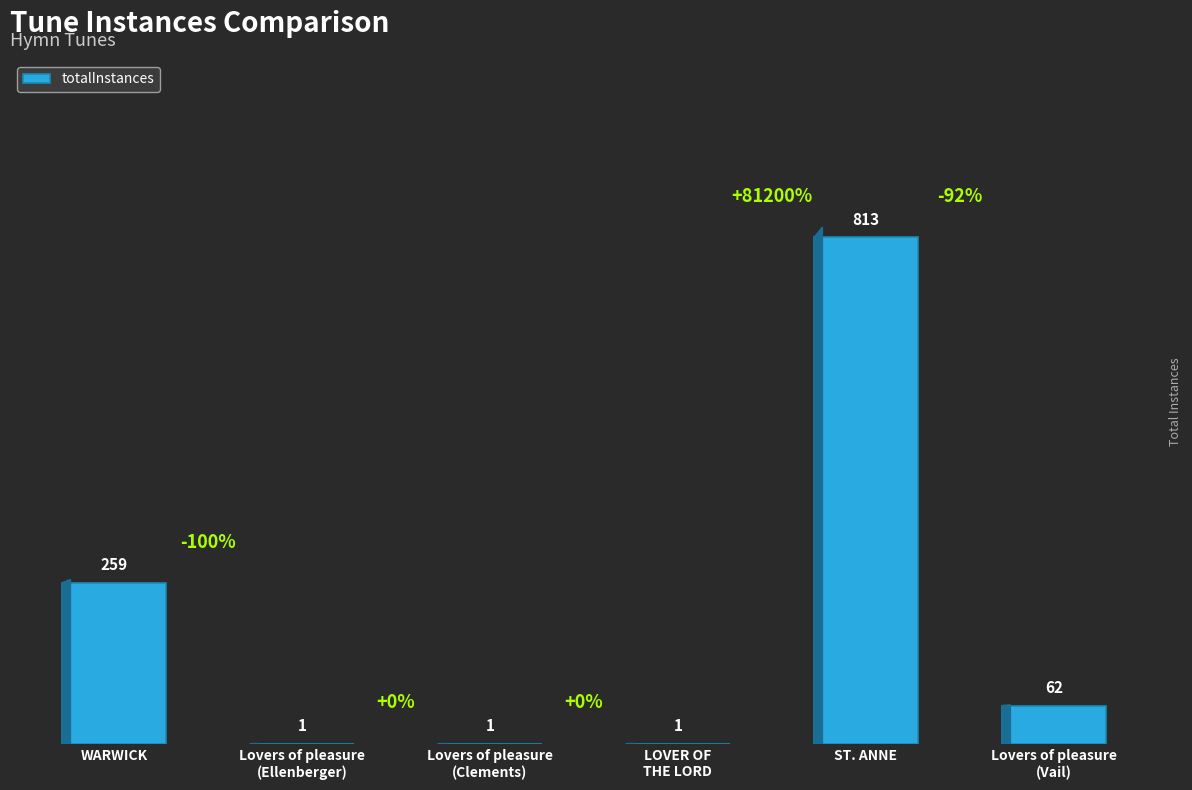

What is the change in value from Lovers of pleasure
(Ellenberger) to Lovers of pleasure
(Vail)?

+61